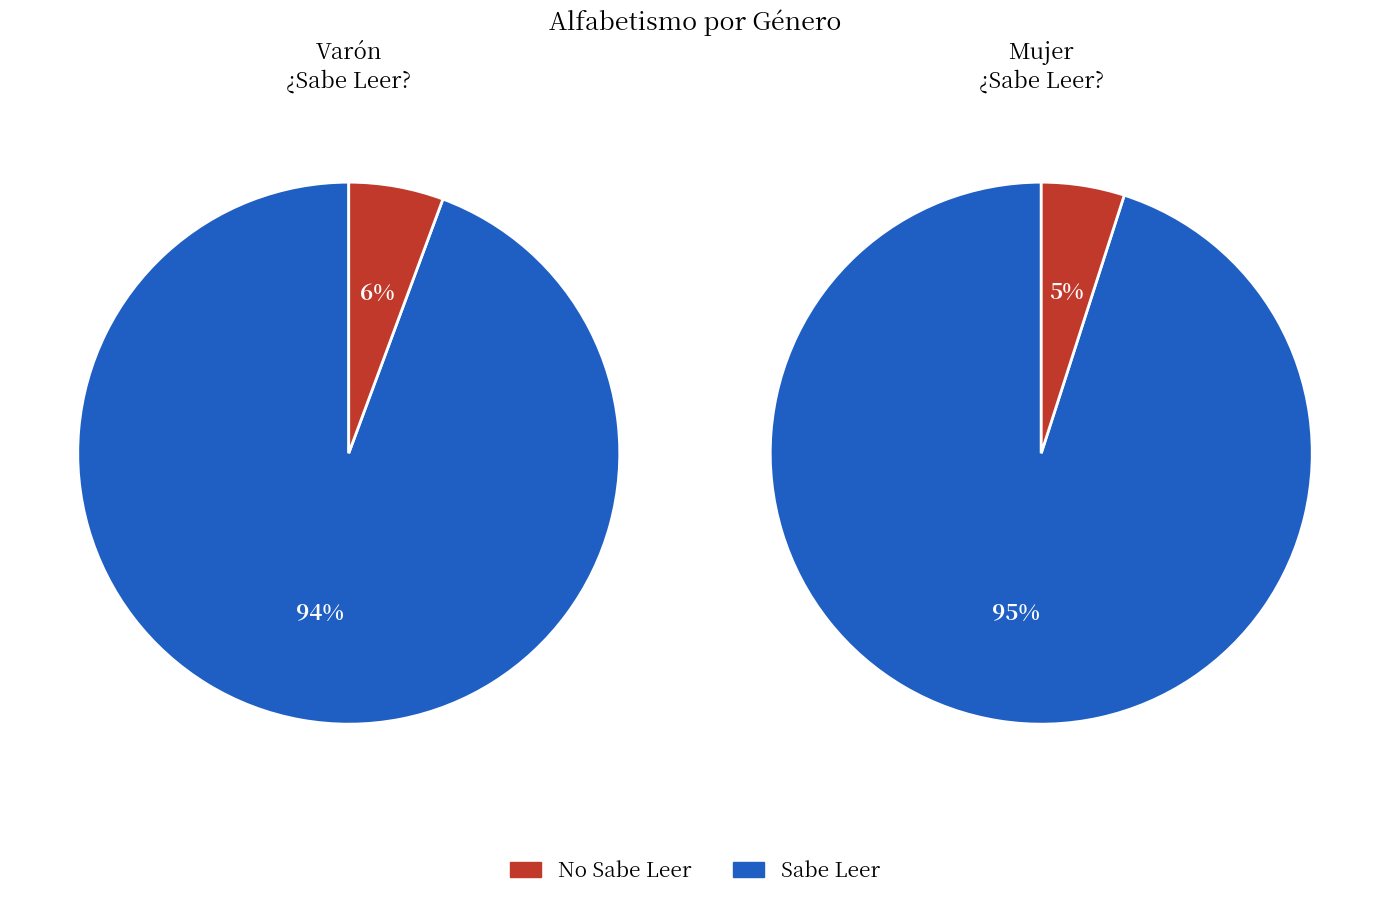

At Mujer, list the series in order from largest to smallest.

Sabe Leer, No Sabe Leer